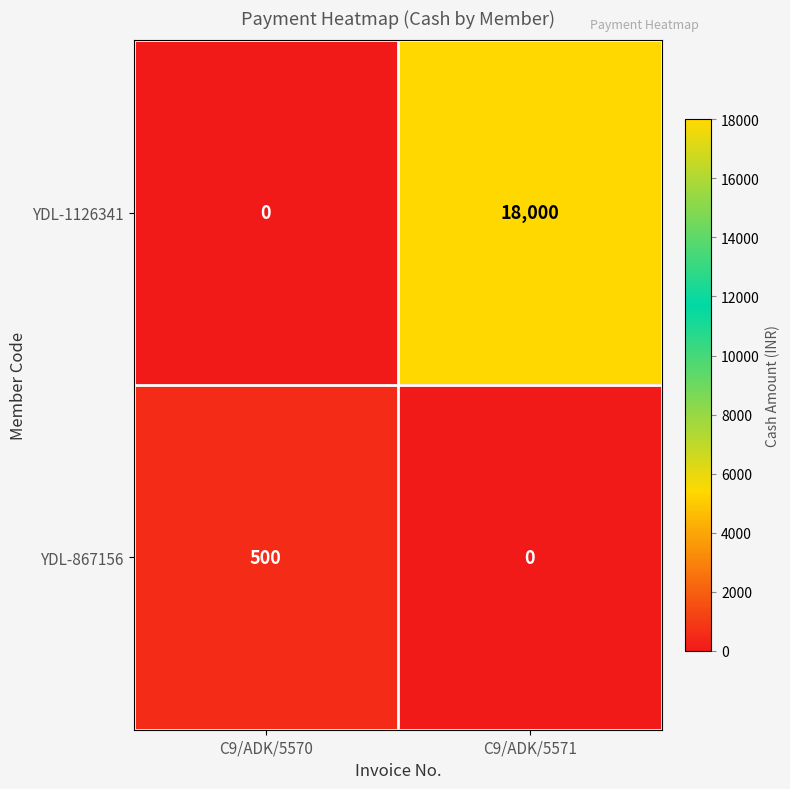

The YDL-1126341 series shows 12299 at C9/ADK/5570. True or false?

False